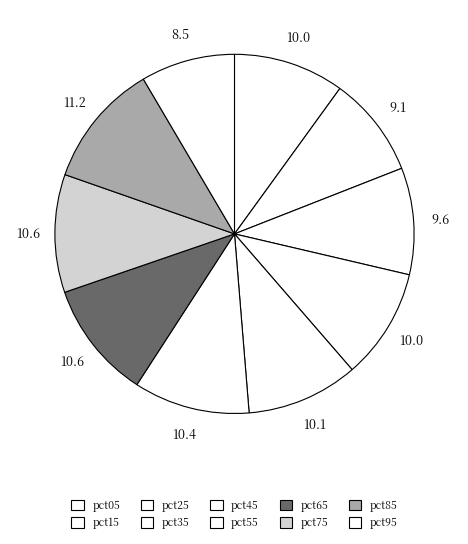

How many segments does this pie chart have?

10